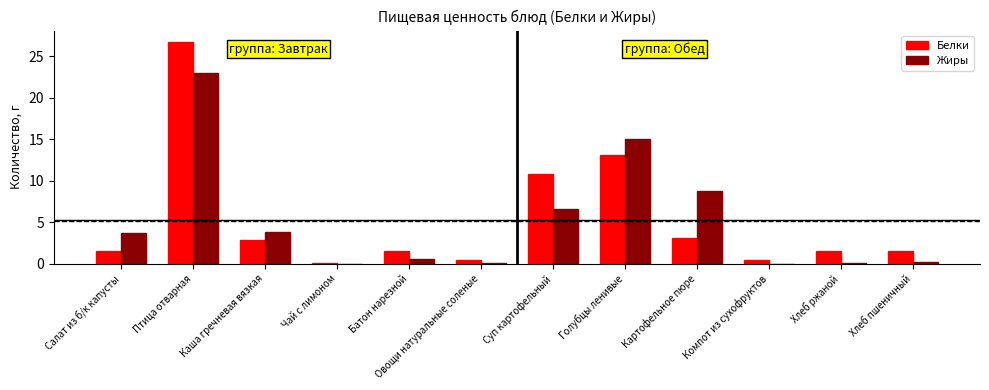

How many distinct data groups are displayed?

2